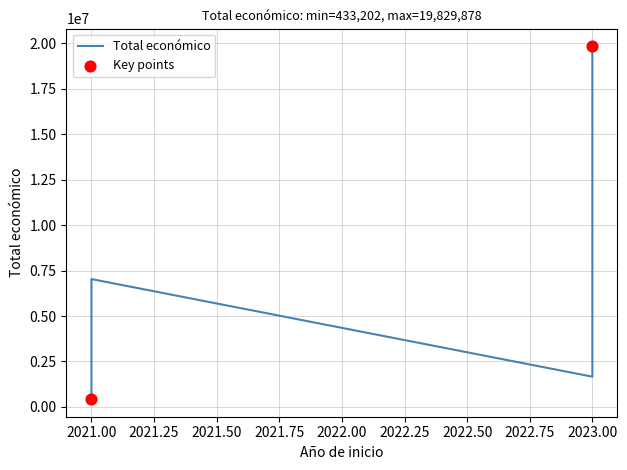

What is the change in value from 2021 to 2021?

+6598089